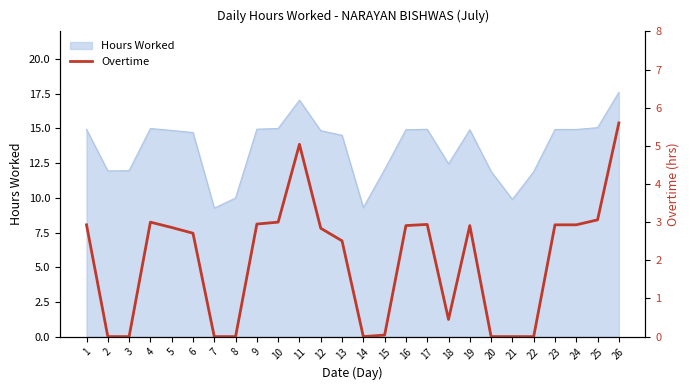

Which has a higher value, 20 or 24?

24